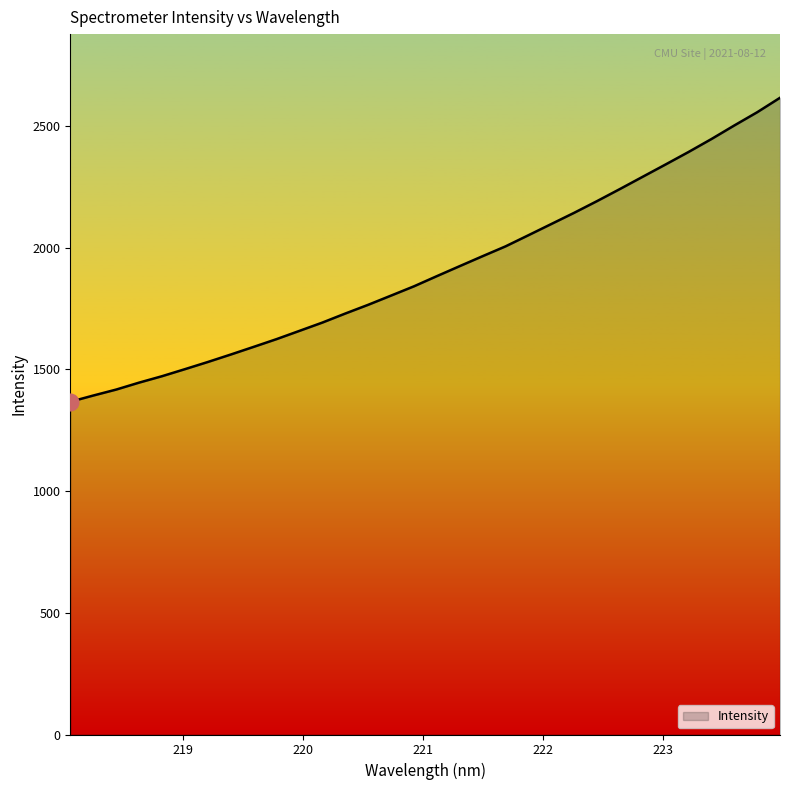

What is the difference between the maximum and minimum values?

1248.7